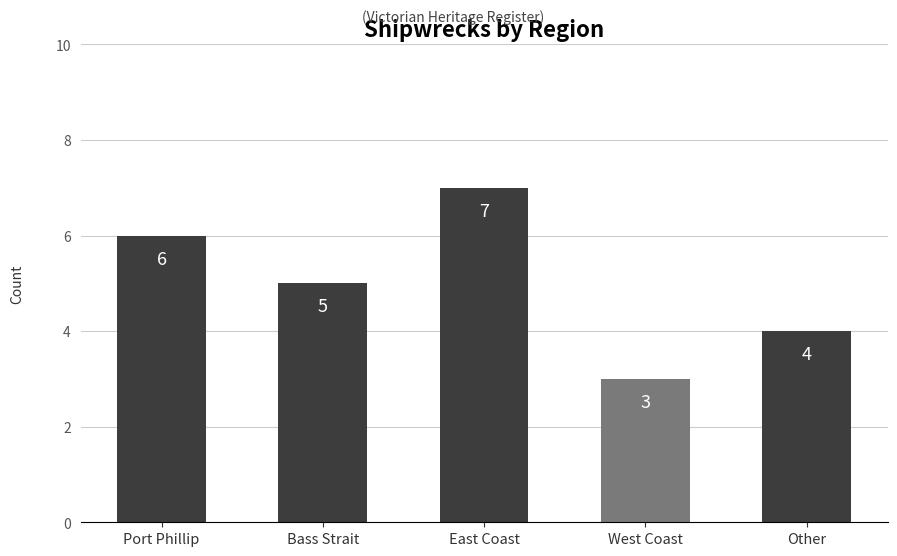

Between Bass Strait and West Coast, which is larger?

Bass Strait